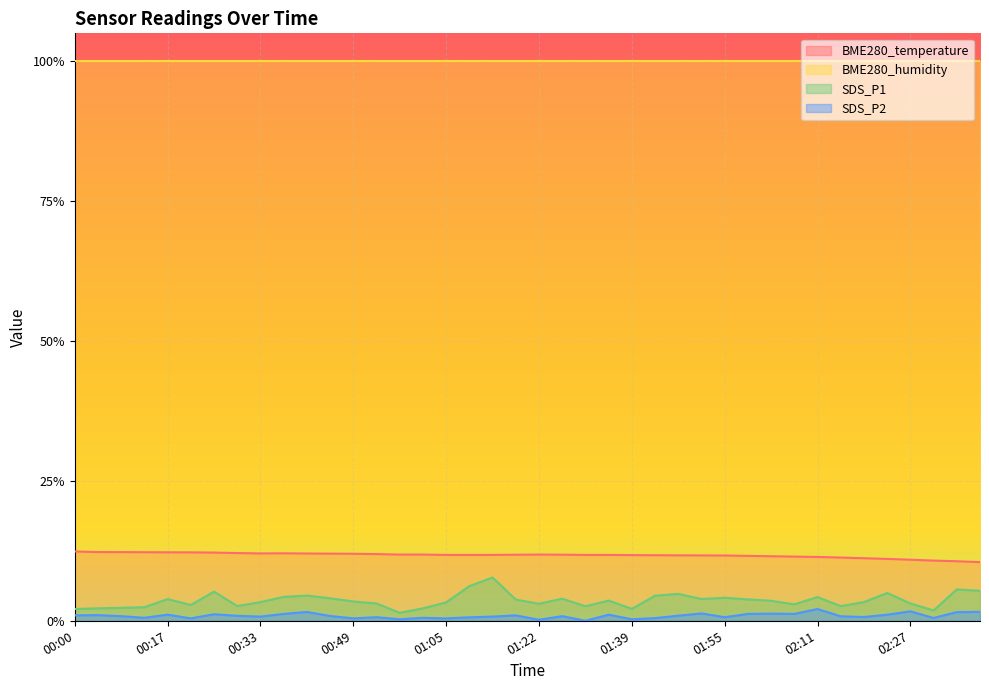

True or false: SDS_P2 has a value of 0.0 at 01:59.

False